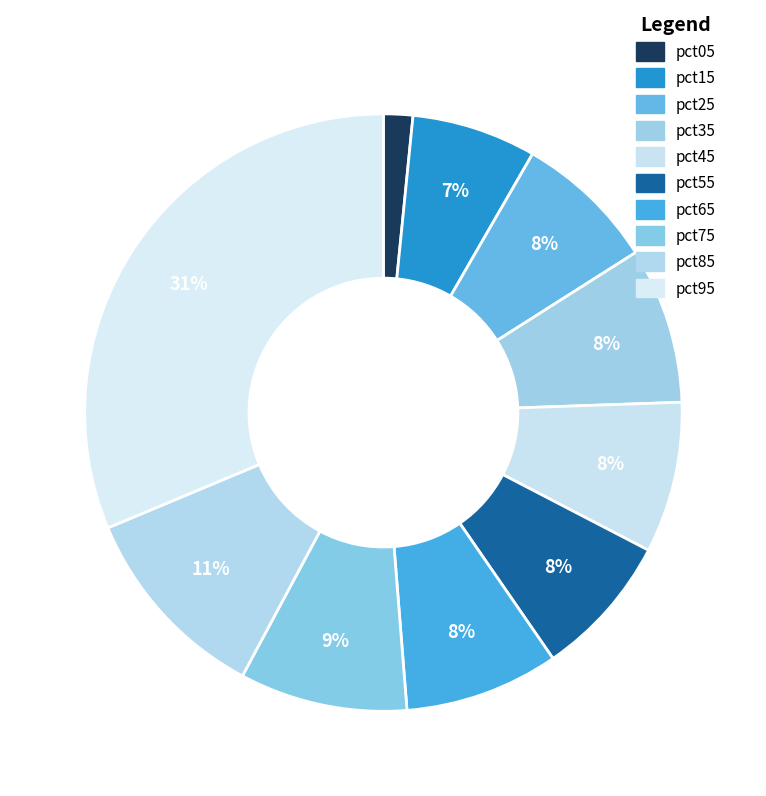

Between pct45 and pct25, which is larger?

pct45